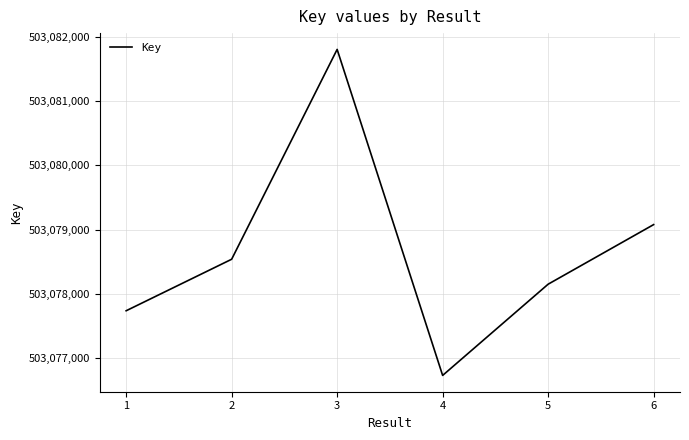

True or false: there are more than 0 points higher than both neighbors.

True